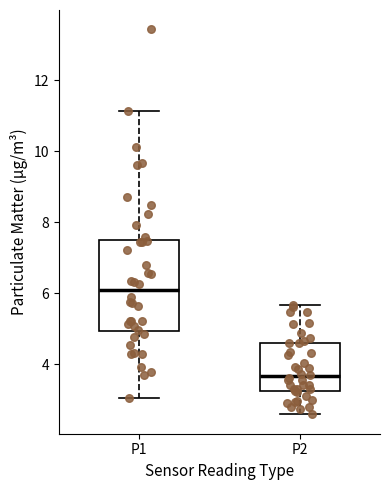

Comparing the boxes themselves (not the whiskers), which one is the tallest?

P1